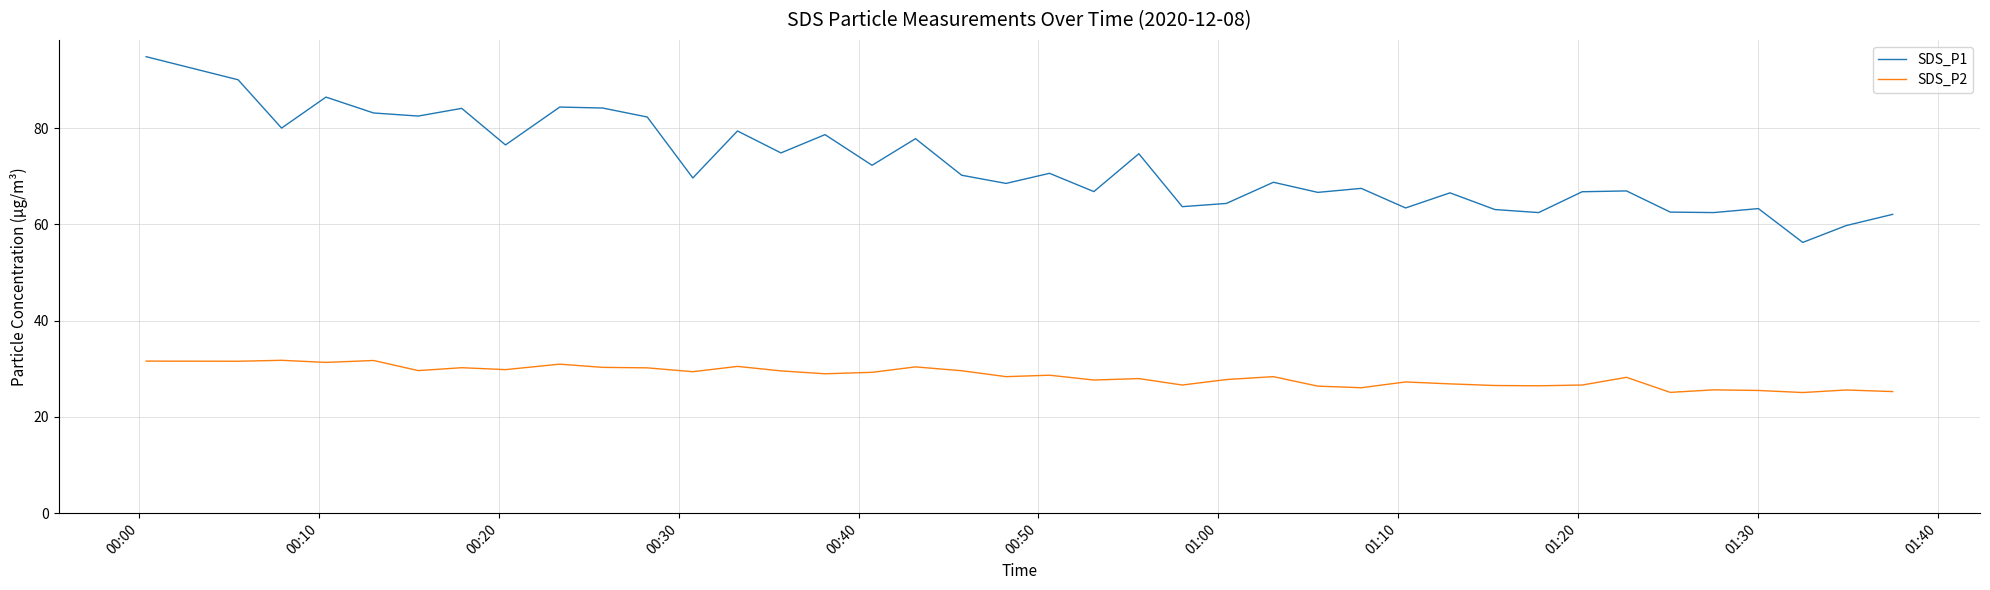

What is the lowest value of the SDS_P2 series?

25.1